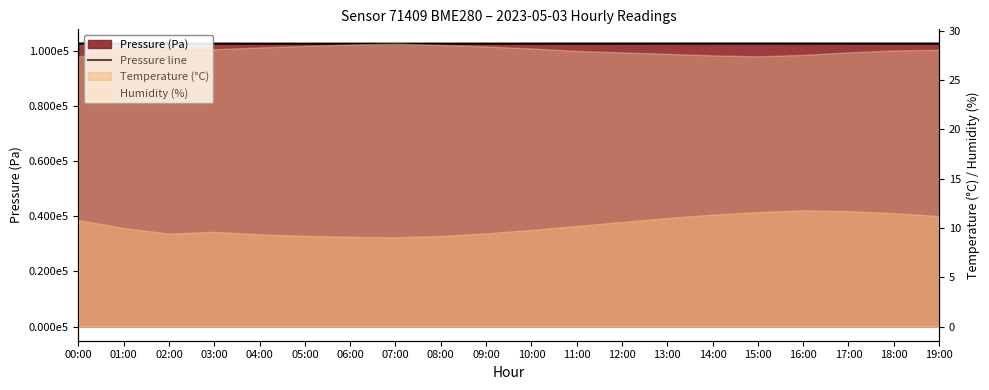

The value at 06:00 is 172242.6. True or false?

False